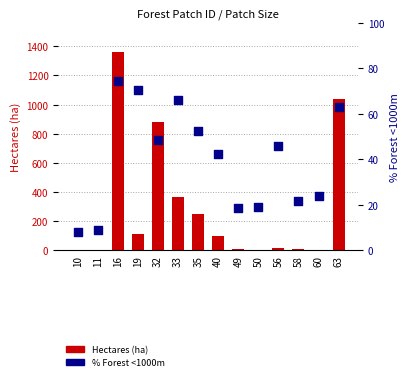

At how many categories does at least one series exceed 293?

4